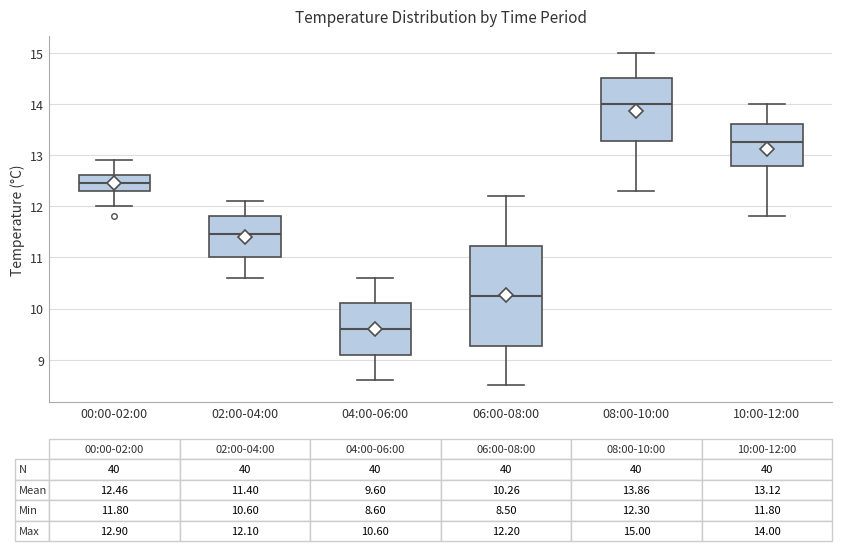

Comparing the boxes themselves (not the whiskers), which one is the tallest?

06:00-08:00